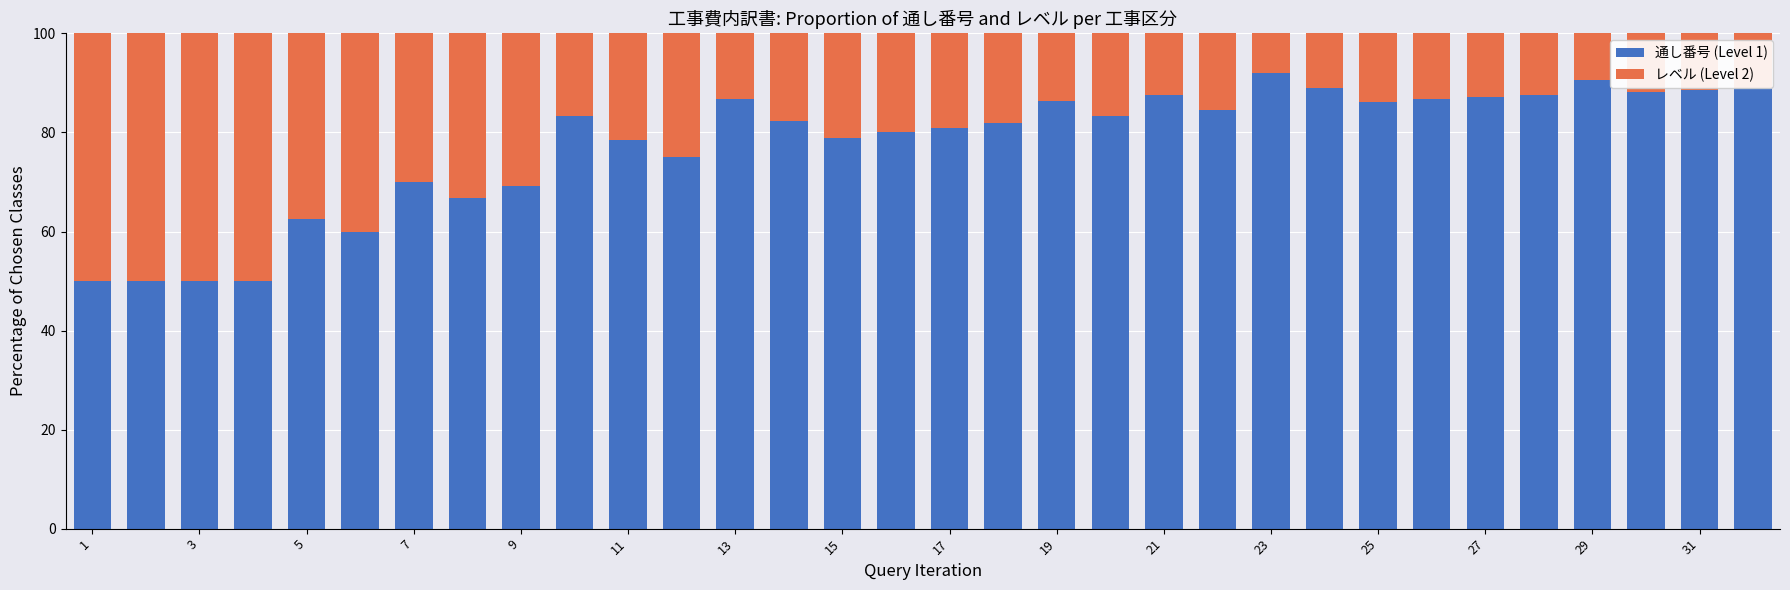

Count the number of data series in this chart.

2